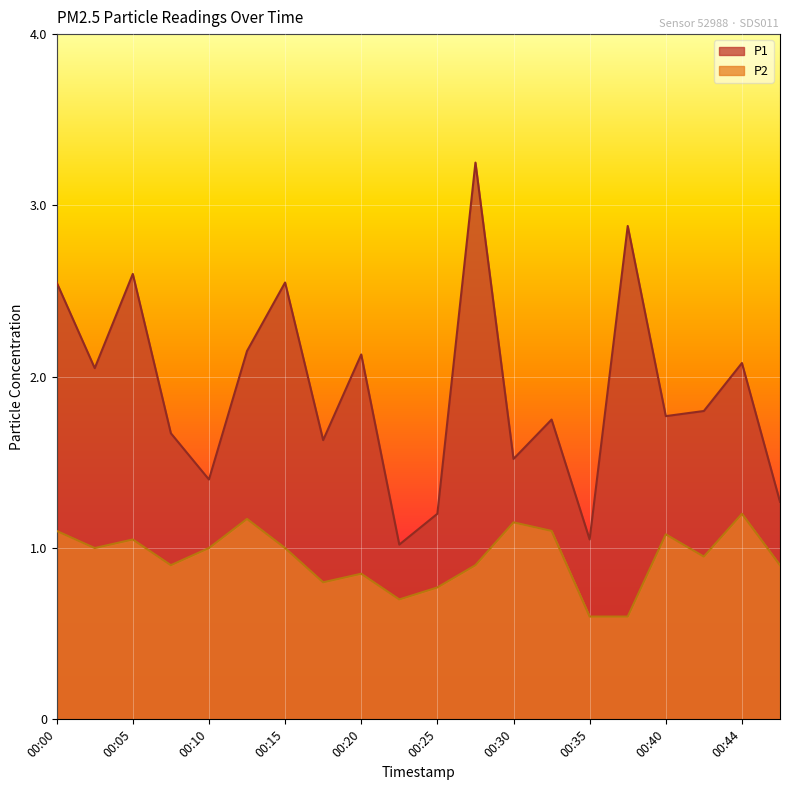

What are all the series names shown in the legend?

P1, P2